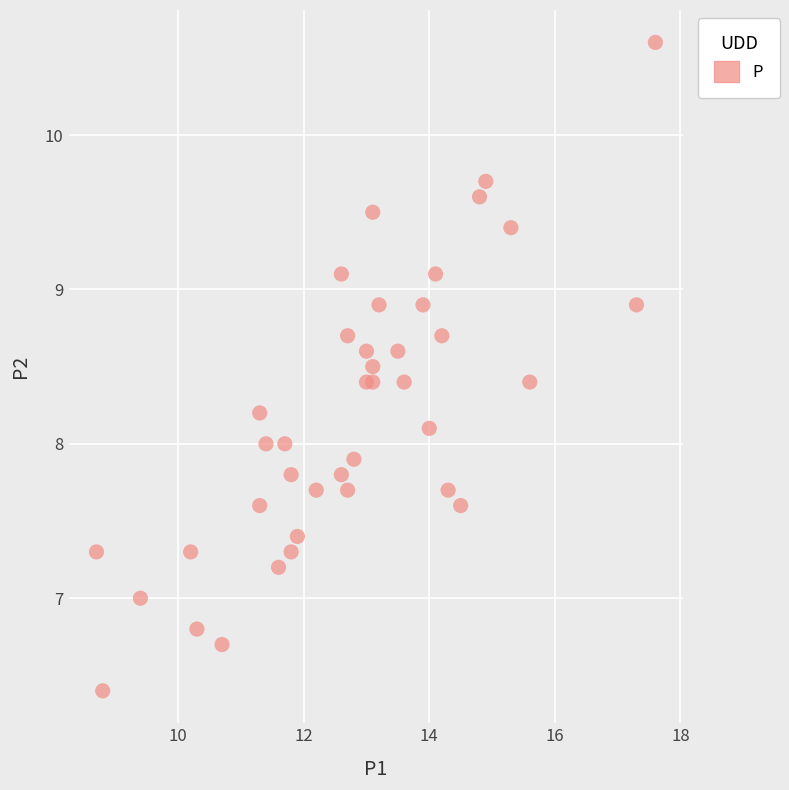

What is the range of X values (max minus min)?

8.9